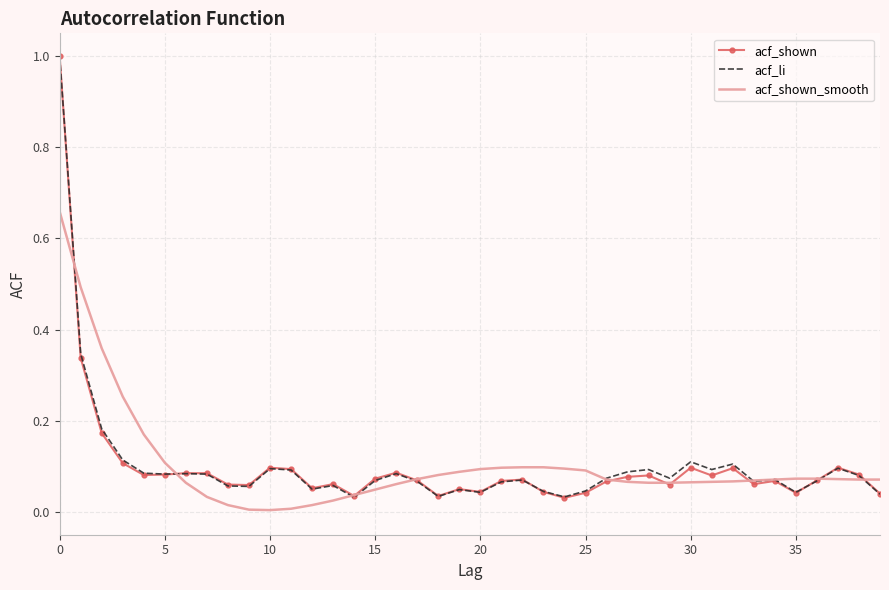

What is the maximum value shown in the chart?

1.0